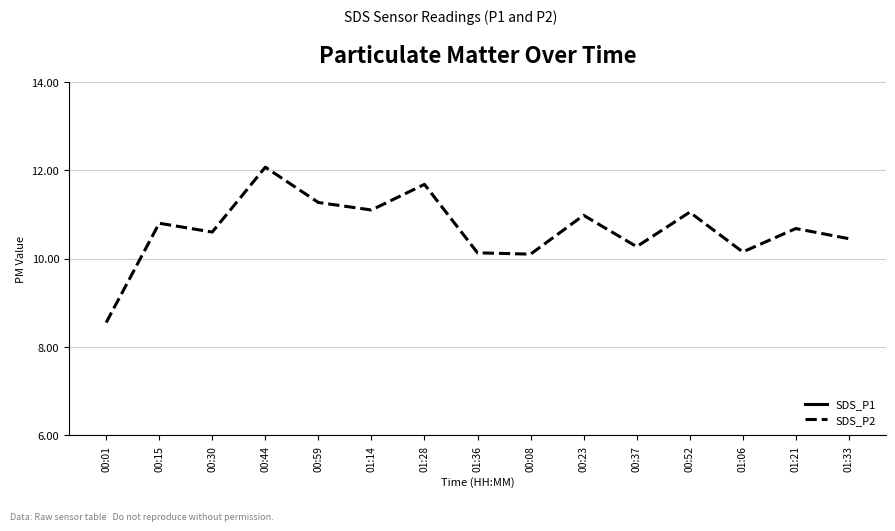

What is the sum of all SDS_P1 values?

327.0